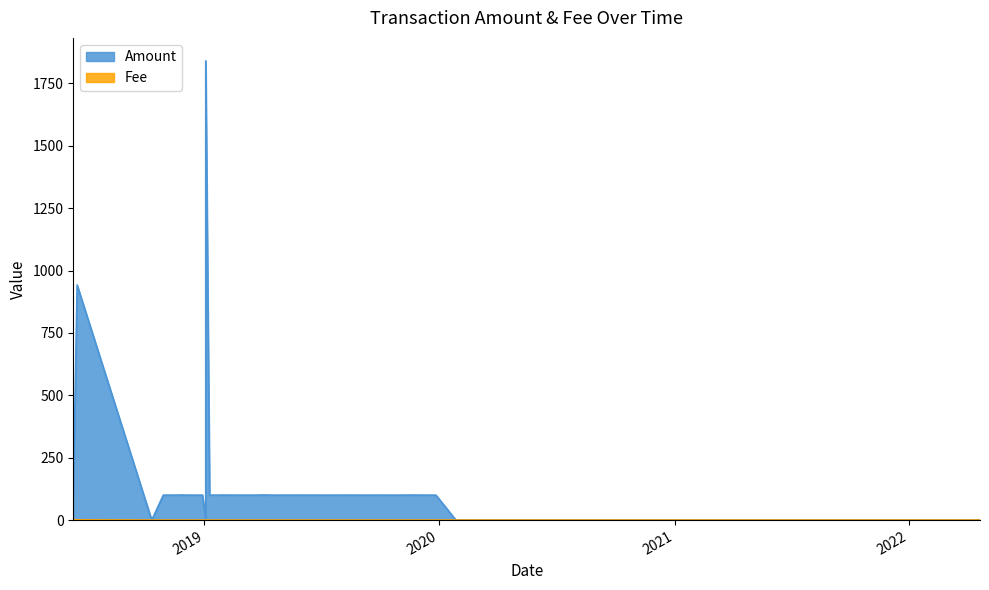

At which category does Fee reach its first local peak?

26